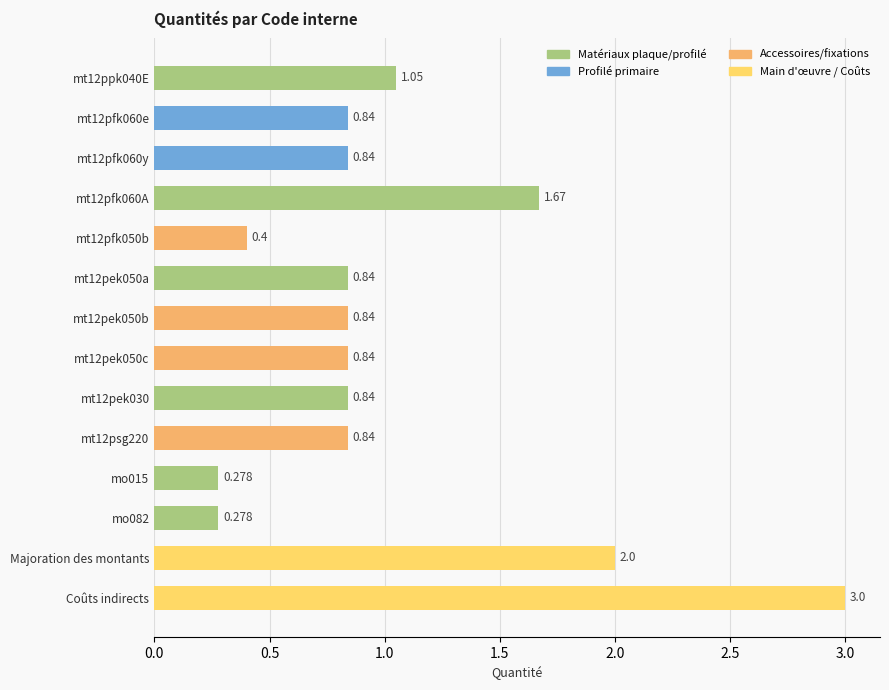

What is the maximum value shown in the chart?

3.0